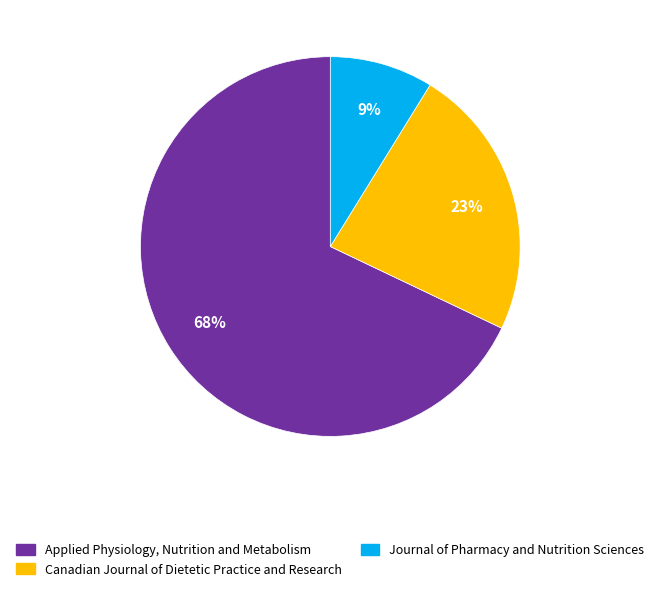

To the nearest percent, what is the difference between the Applied Physiology, Nutrition and Metabolism and Journal of Pharmacy and Nutrition Sciences slice percentages?

59%